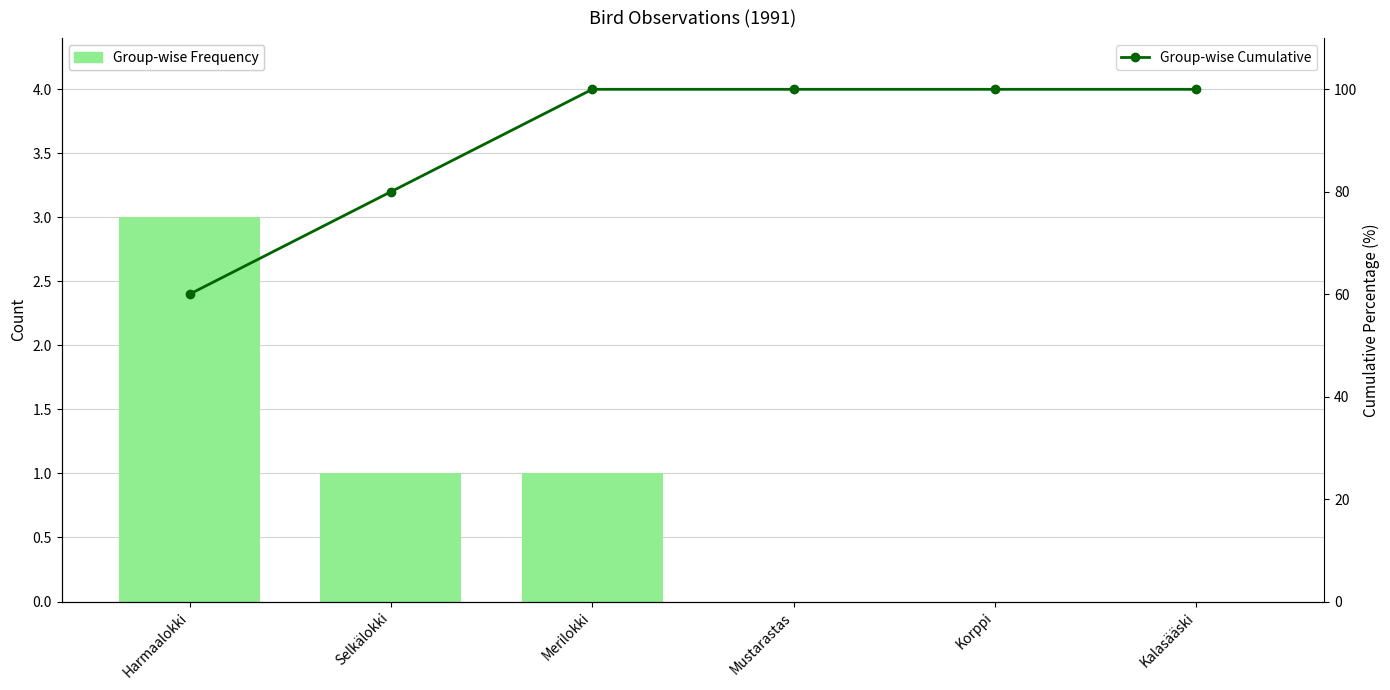

Which series has the largest range (max minus min)?

Group-wise Cumulative